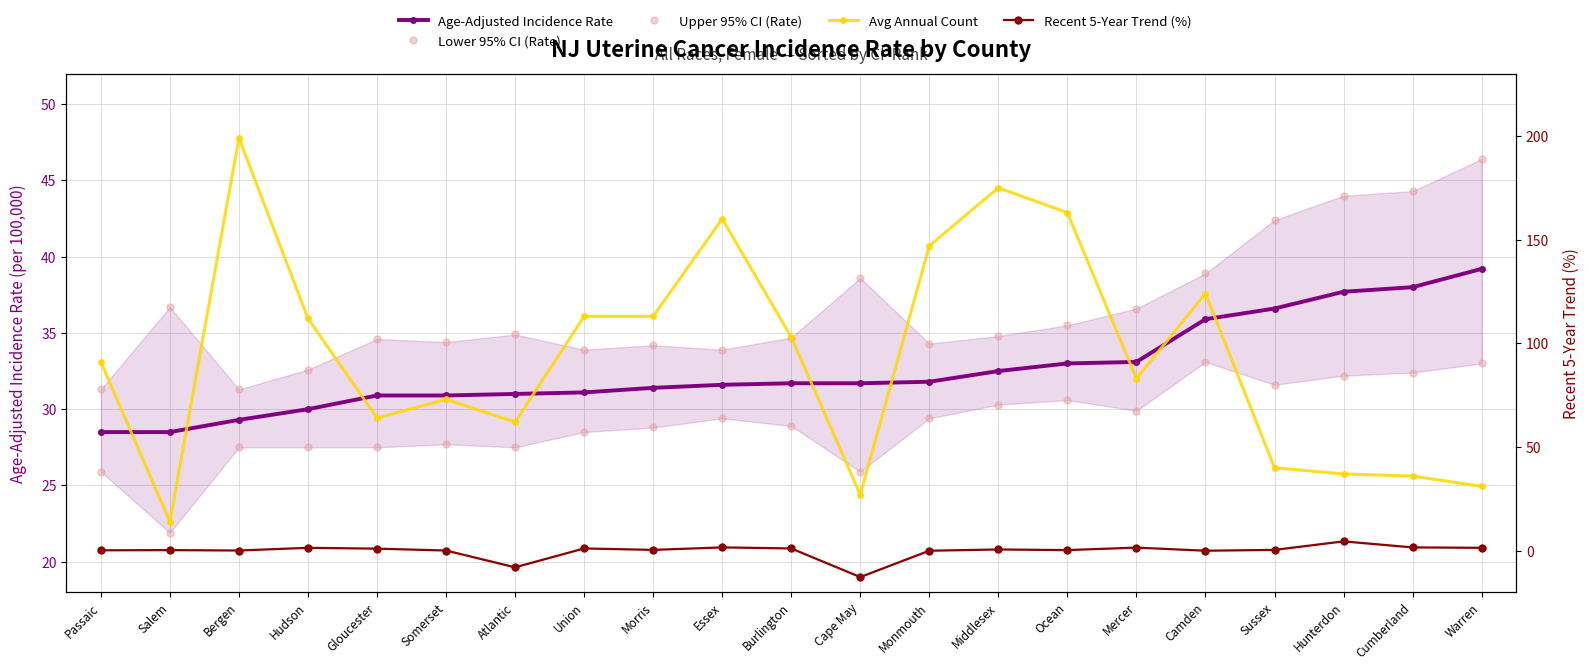

At which category does Upper 95% CI (Rate) reach its first local peak?

Salem